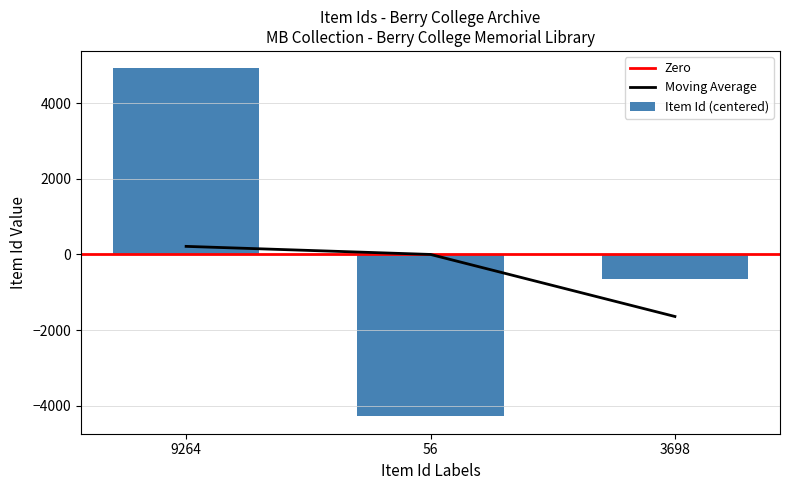

How many negative values are there?

2